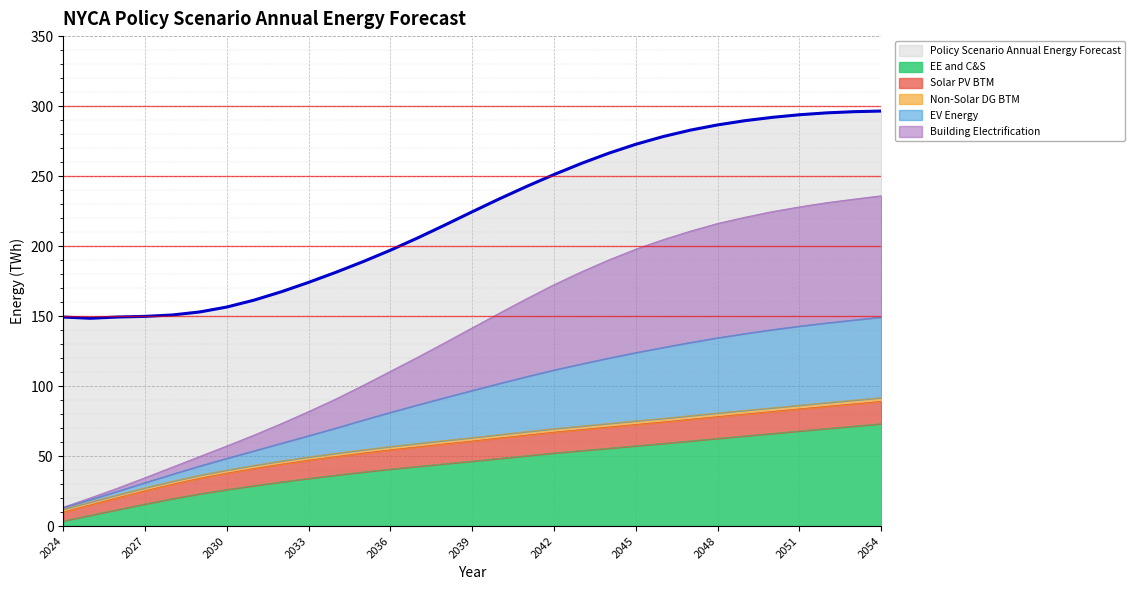

True or false: EV Energy has more than 1 points higher than both neighbors.

False